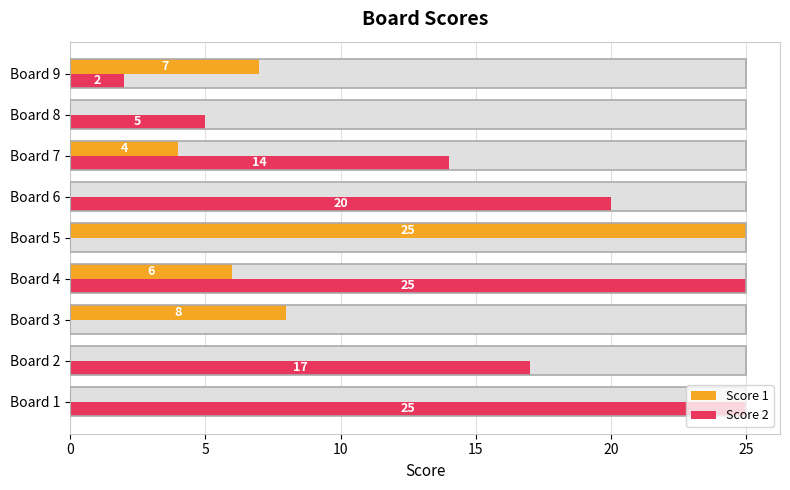

Reading right to left, what are all the values shown in this chart?

Score 1: 7	0	4	0	25	6	8	0	0
Score 2: 2	5	14	20	0	25	0	17	25